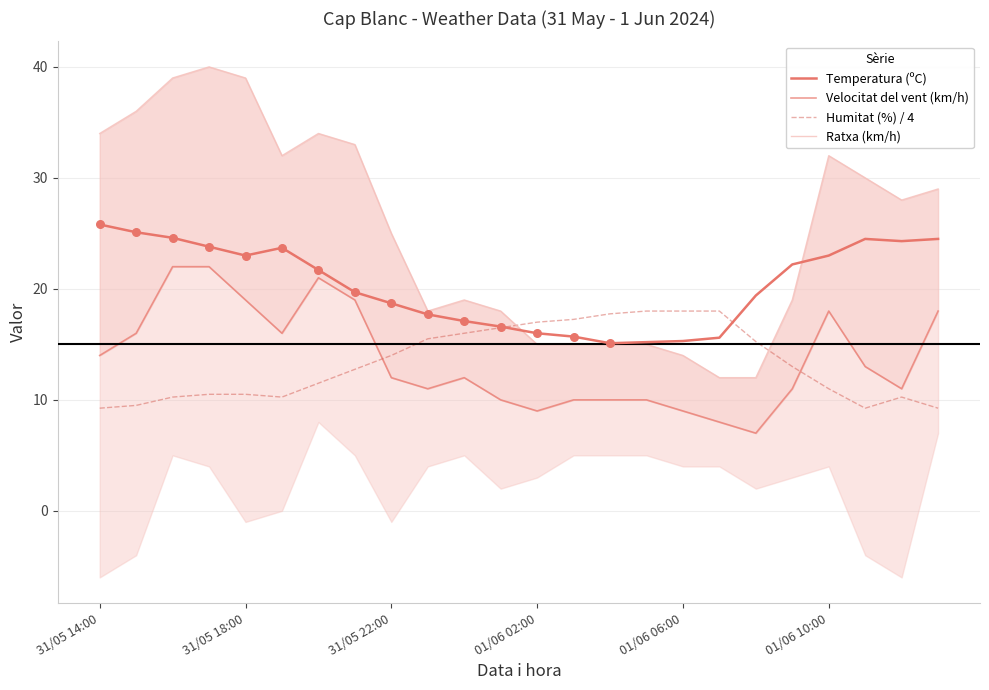

What are all the series names shown in the legend?

Temperatura (ºC), Velocitat del vent (km/h), Humitat (%) / 4, Ratxa (km/h)